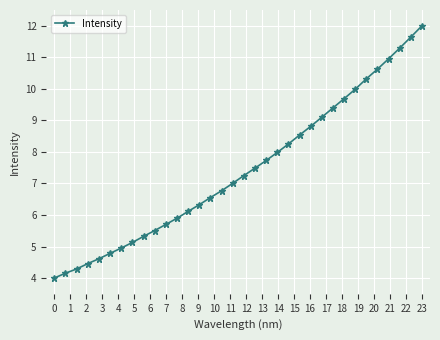

What is the value of the 21st point from the left?

8.0